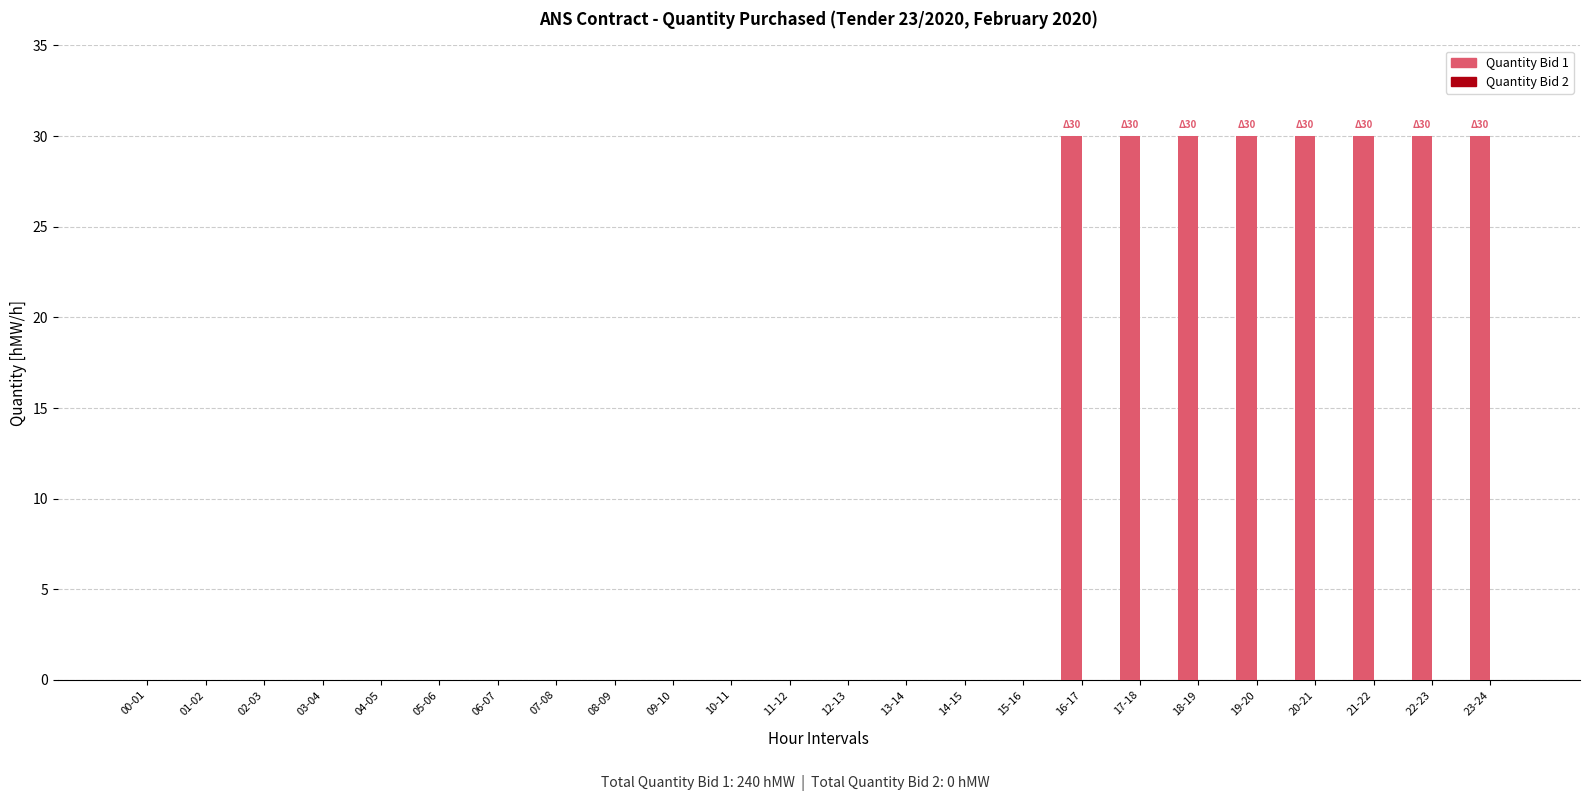

What is the maximum value shown in the chart?

30